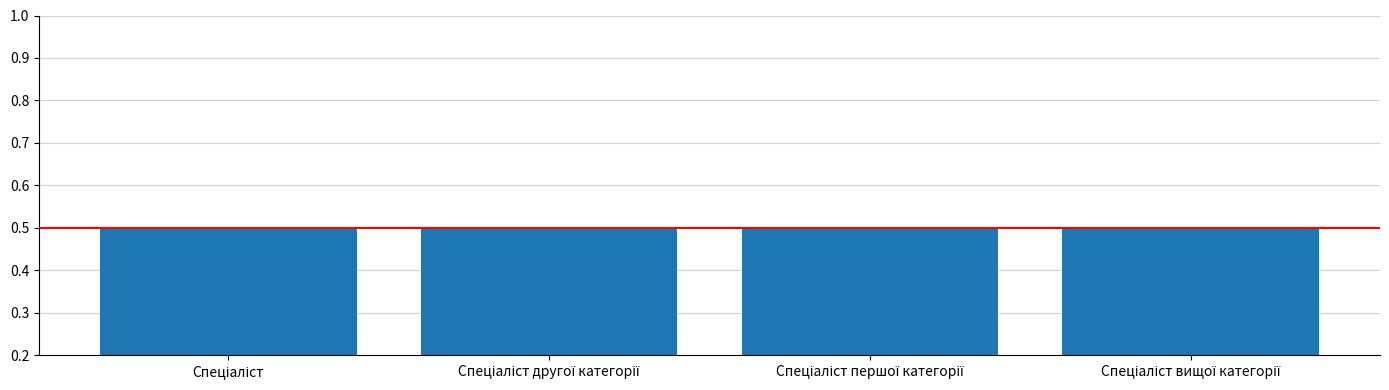

True or false: the data shows 2 at Спеціаліст.

False